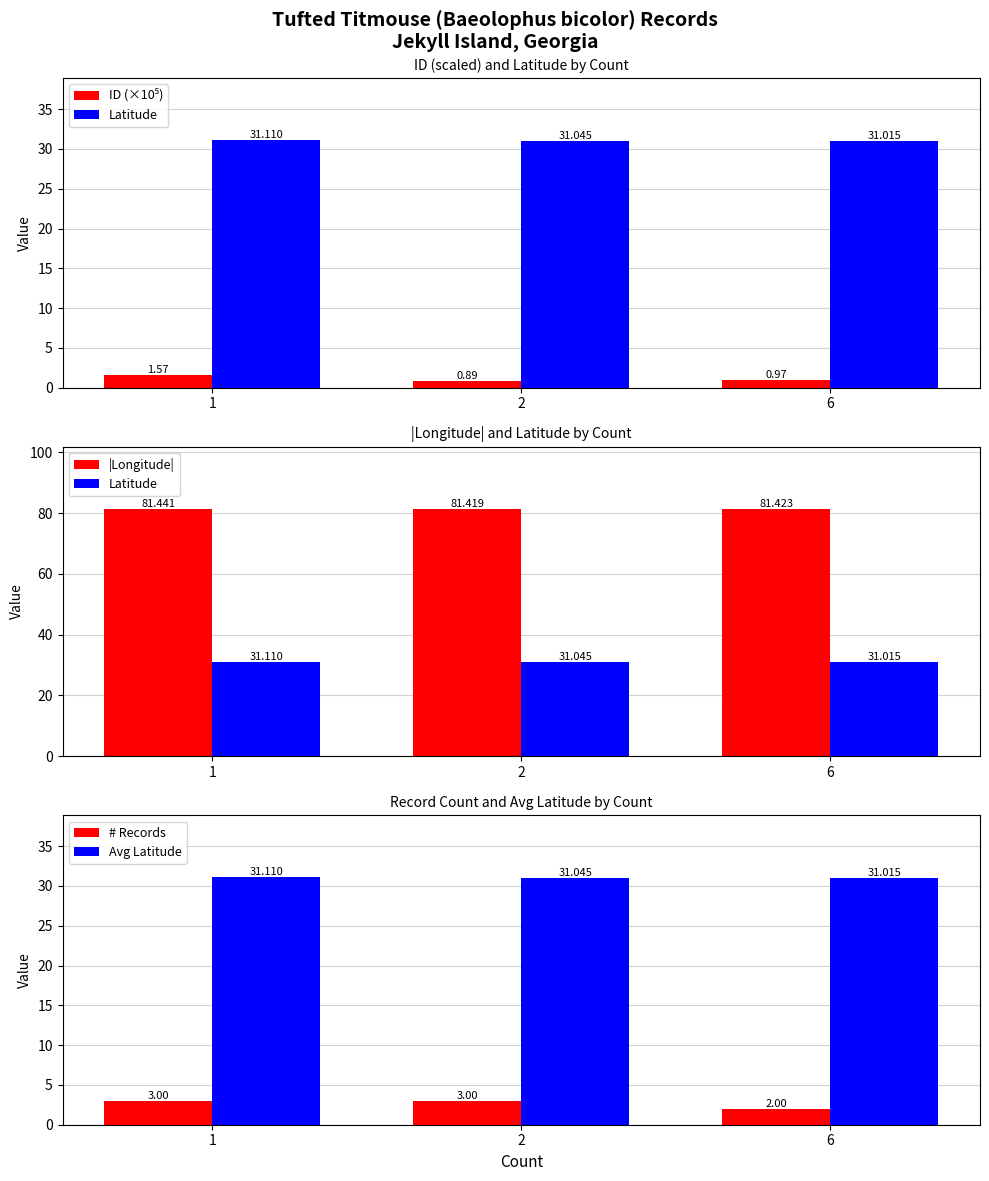

What is the lowest value of the ID (×10⁵) series?

0.9